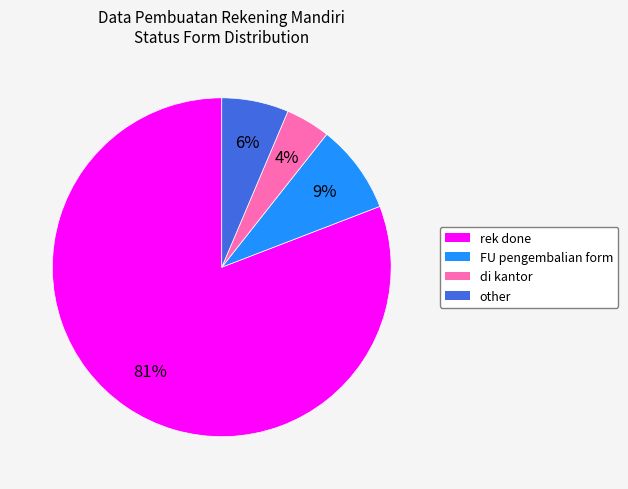

To the nearest percent, what portion does other represent?

6%